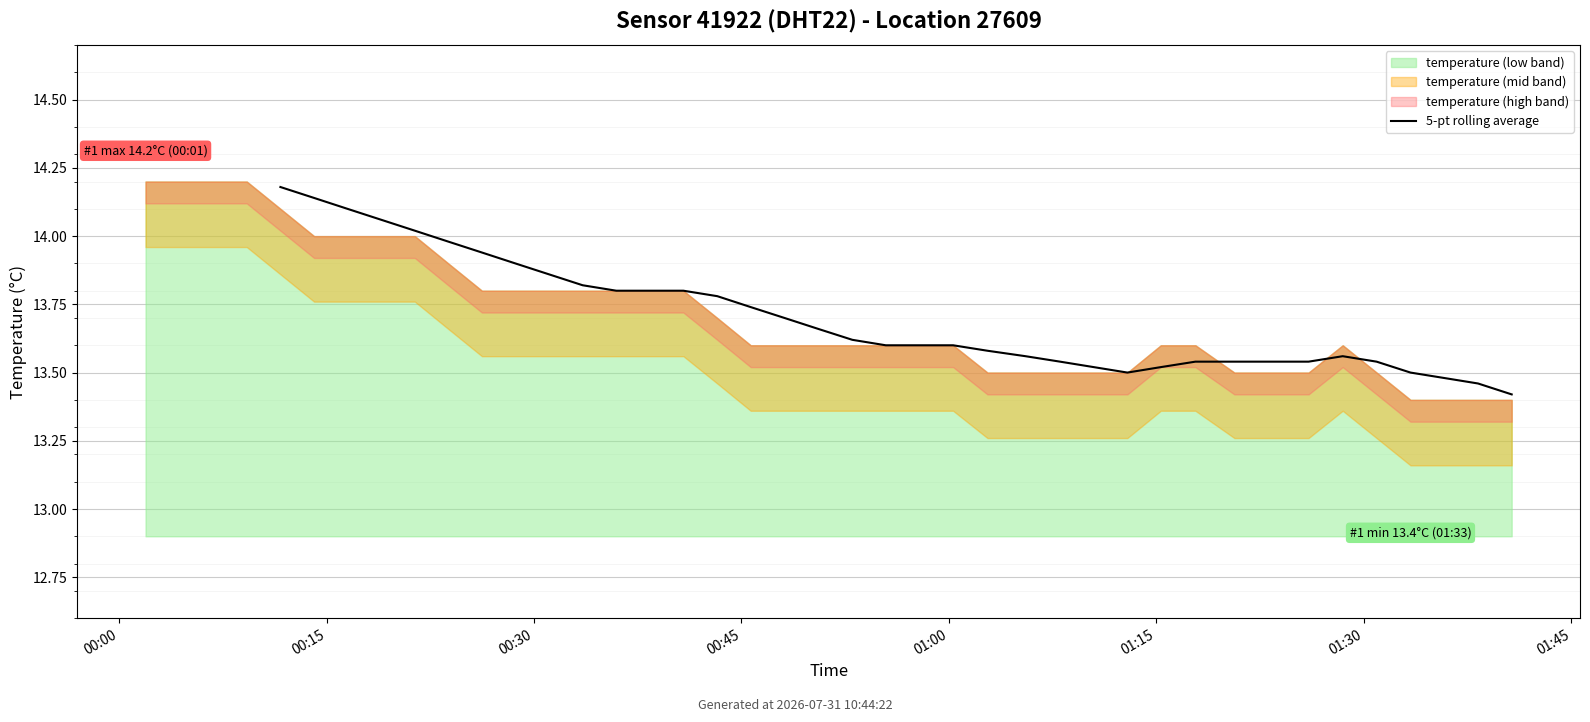

What is the average value?

13.7